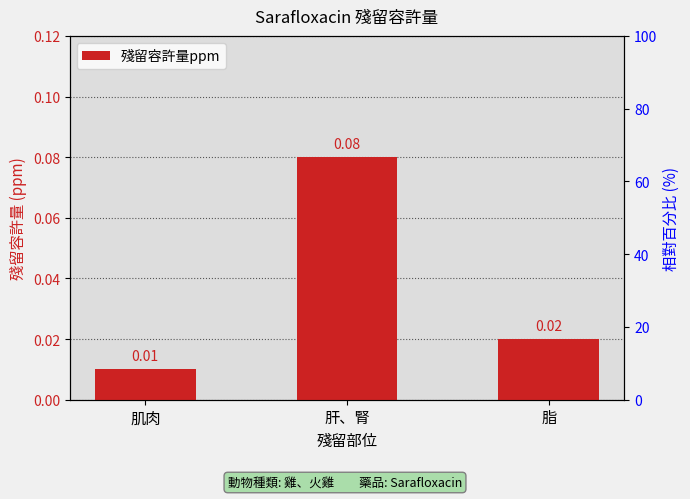

Count the number of data series in this chart.

1